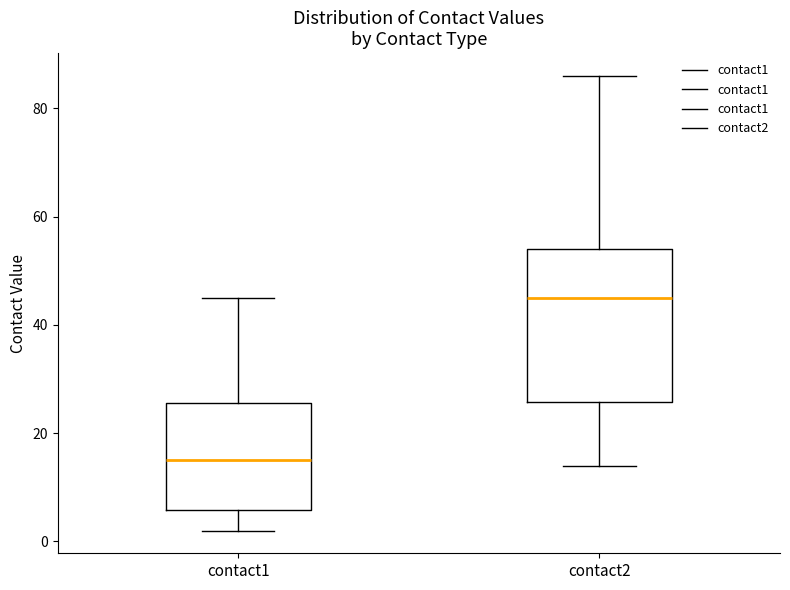

Which box is the tallest, from its lower edge to its upper edge?

contact2